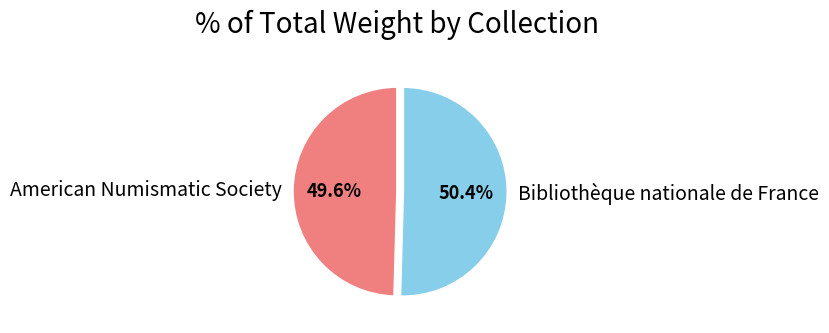

Which category has the biggest portion of the pie?

Bibliothèque nationale de France